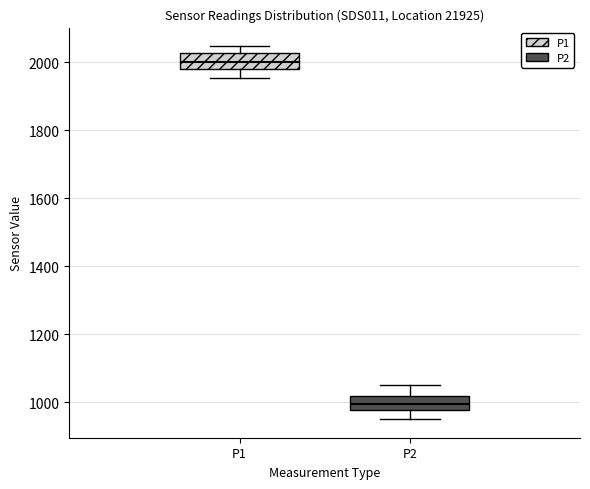

Which box's median line is the highest?

P1